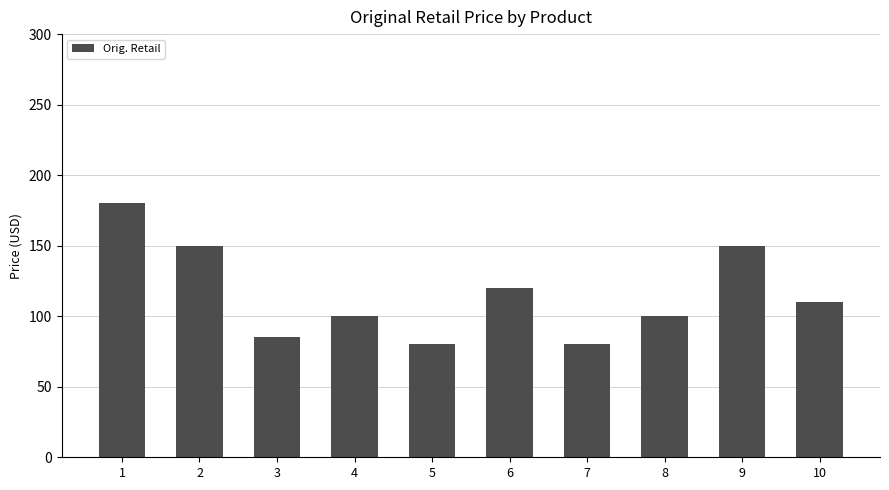

What is the value of the 8th bar from the left?

100.0